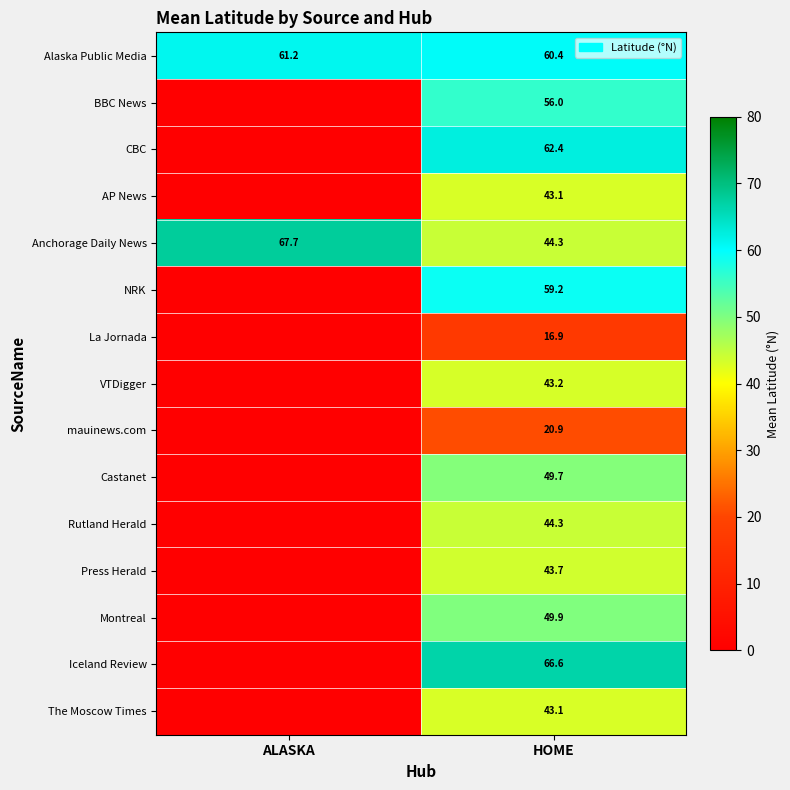

What is the difference between the highest and lowest values at HOME?

49.7